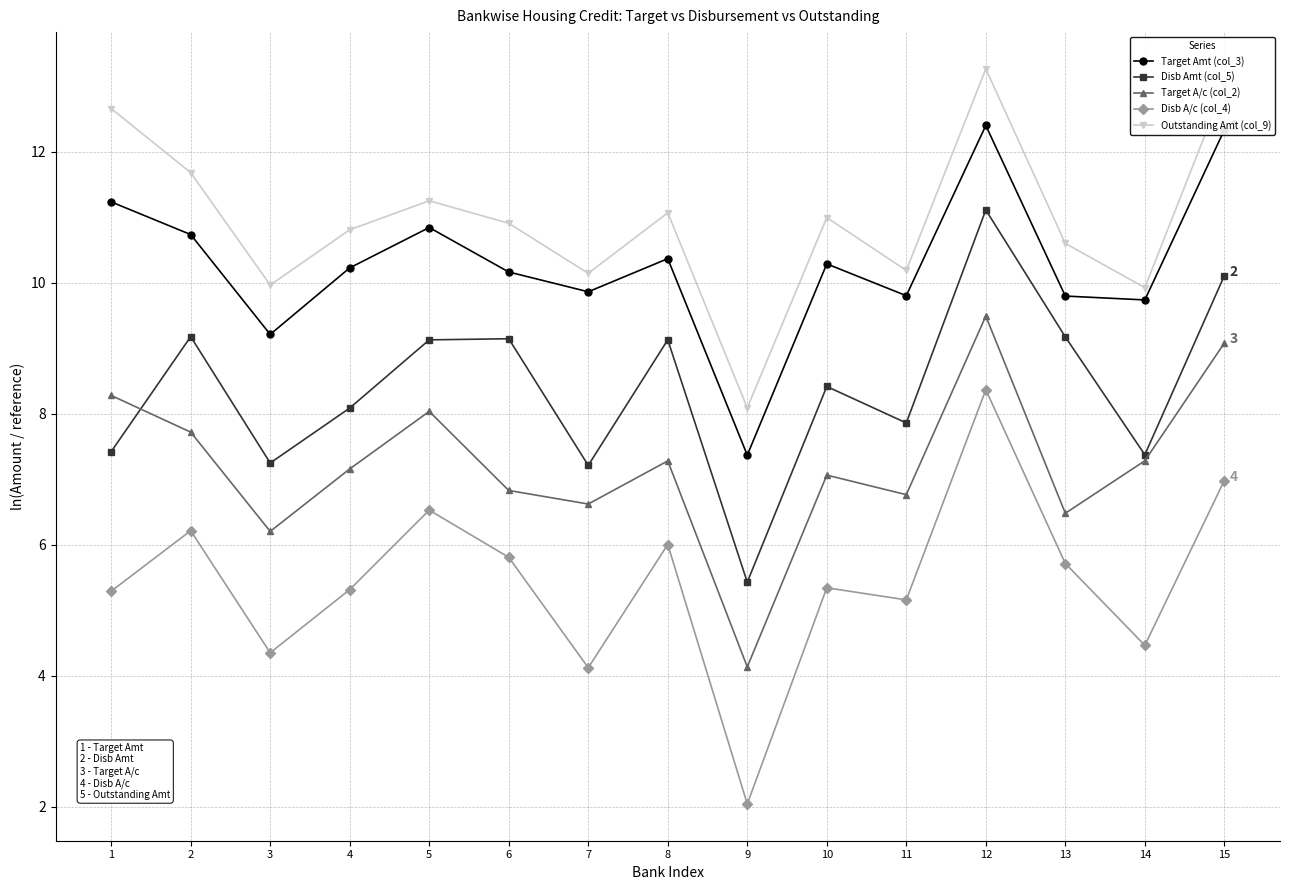

At which category does the chart reach its peak across all series?

12